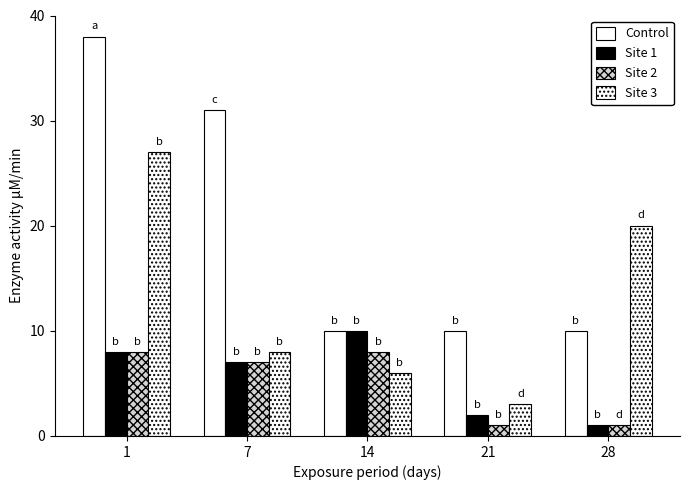

Does the chart contain any negative values?

No